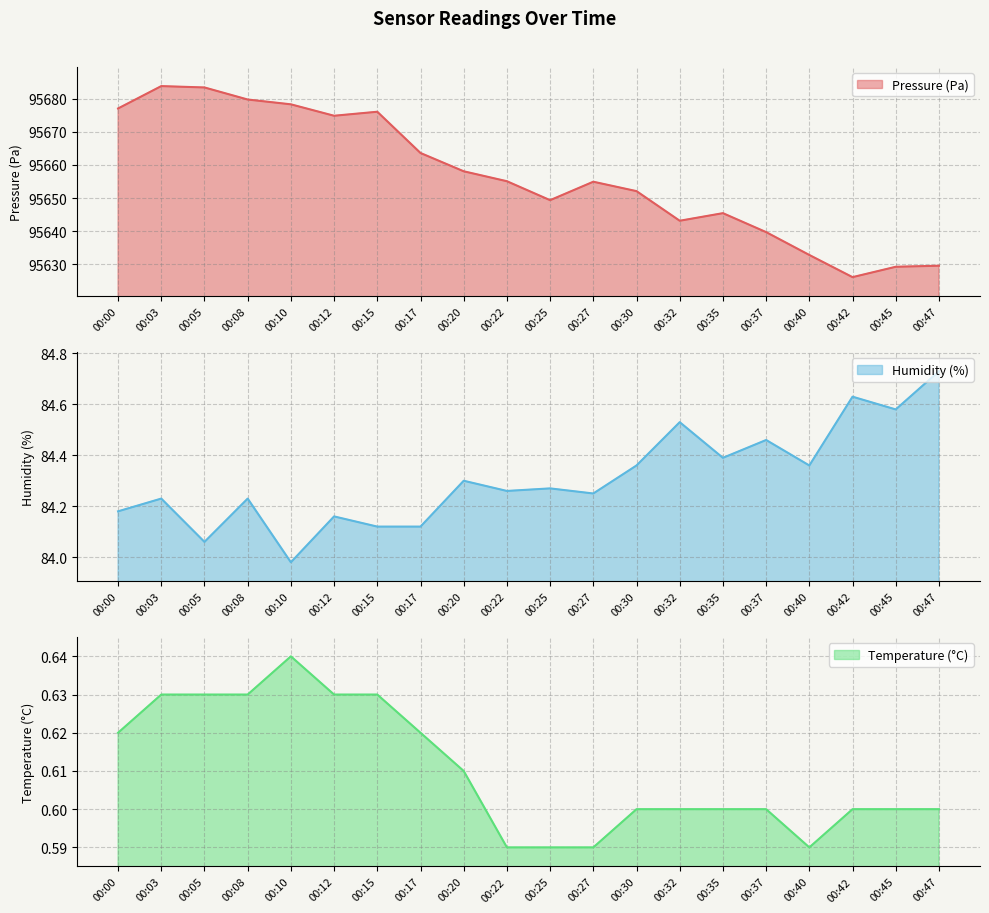

Which has a higher value, 00:17 or 00:08?

00:08